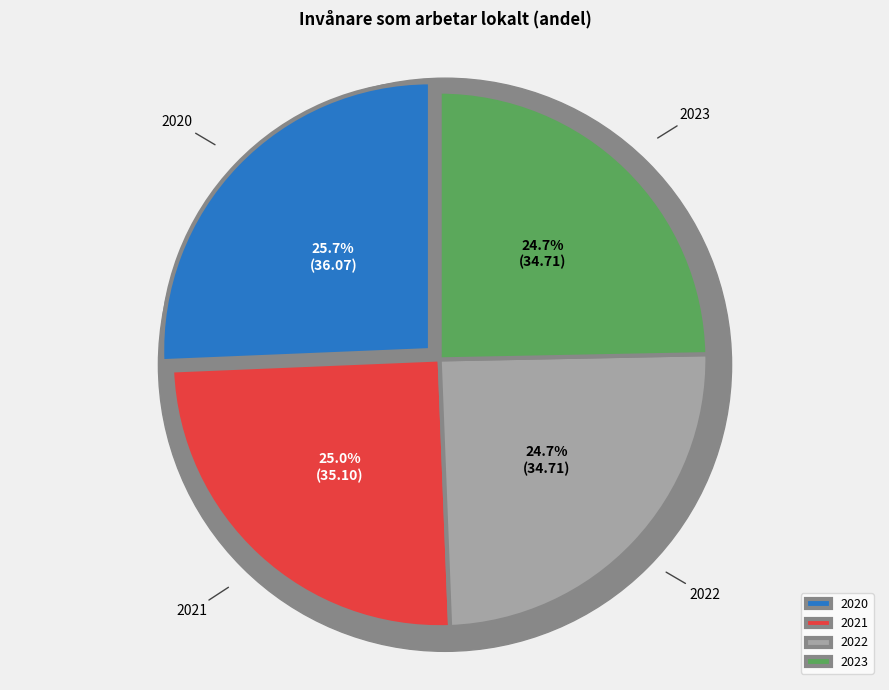

What is the ratio of the value at 2022 to the value at 2021?

1.0